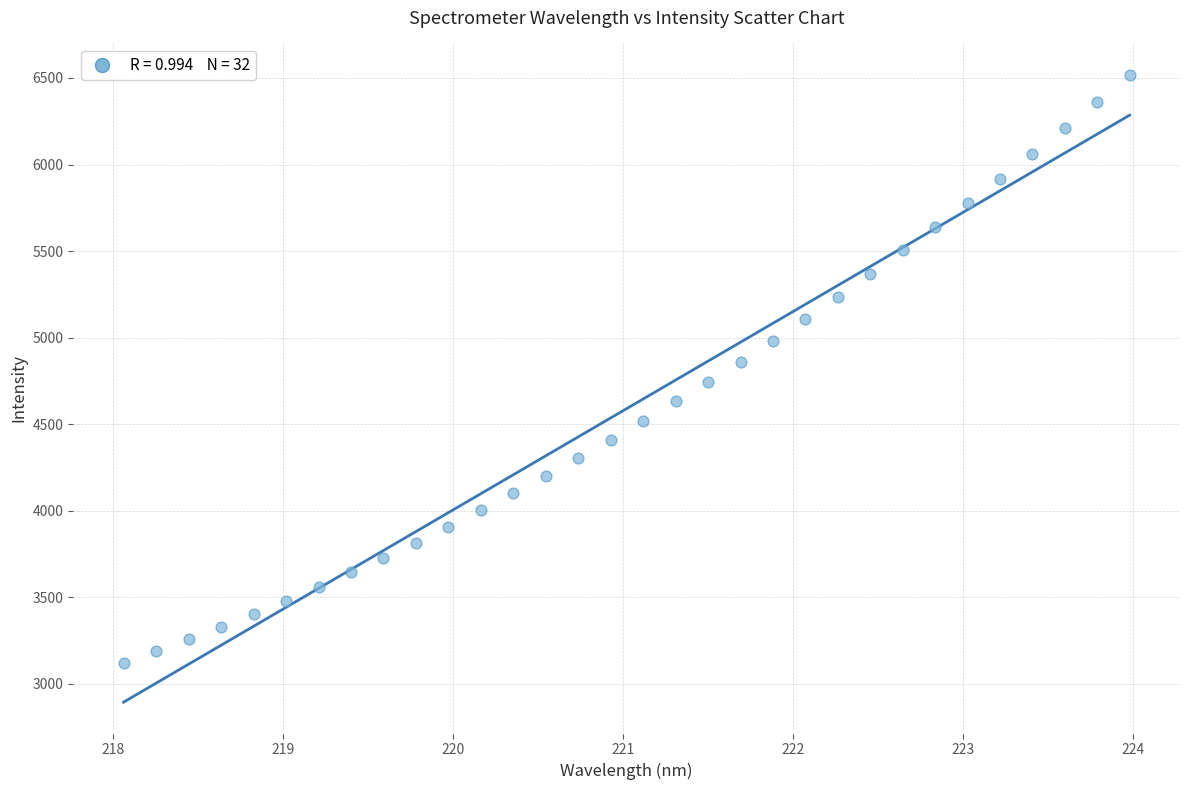

What is the range of X values (max minus min)?

5.9